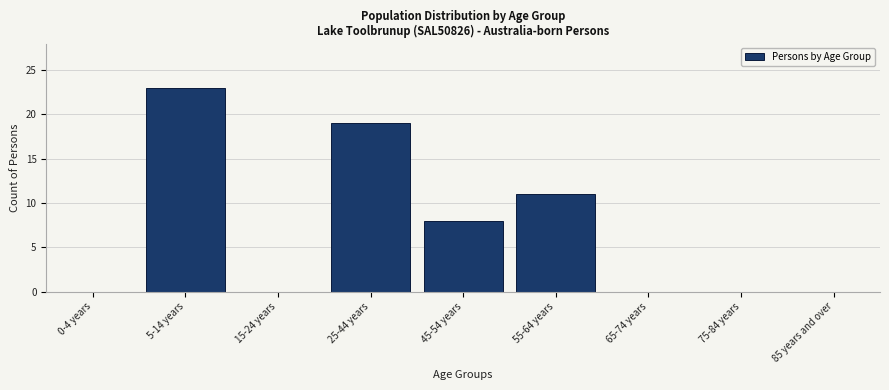

Reading right to left, extract all data points from this chart.

85 years and over=0	75-84 years=0	65-74 years=0	55-64 years=11	45-54 years=8	25-44 years=19	15-24 years=0	5-14 years=23	0-4 years=0